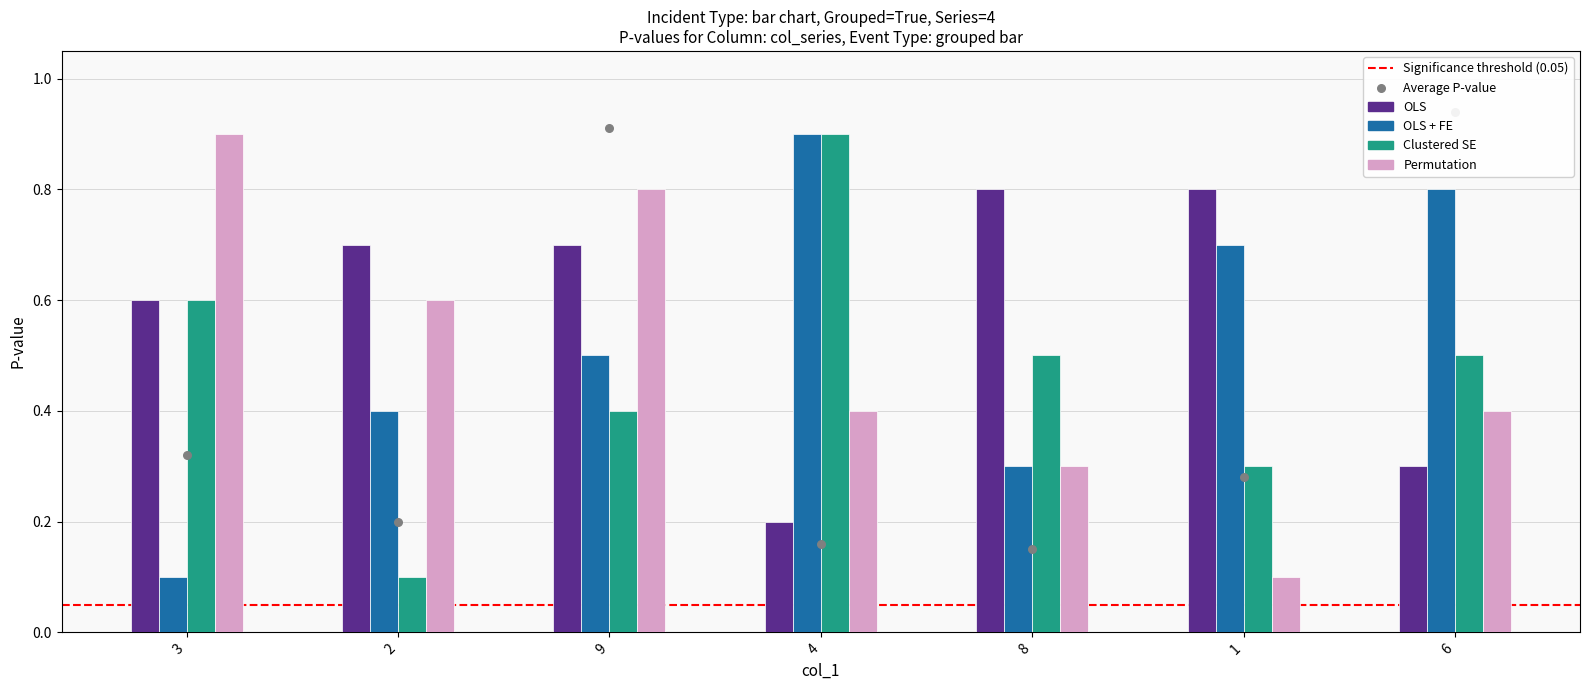

Which series has the largest Y range (max minus min)?

OLS + FE